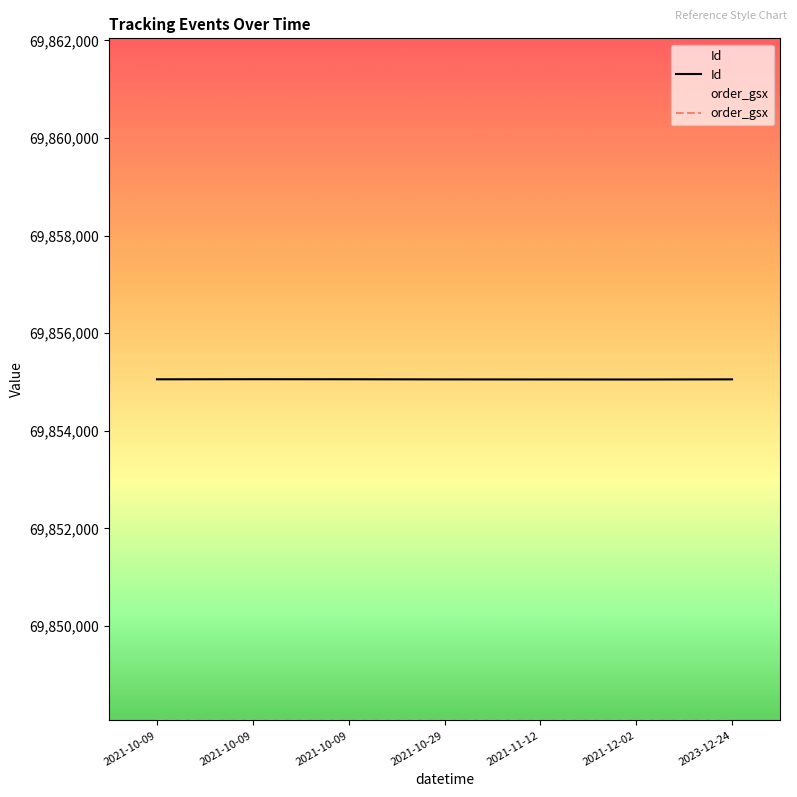

Which series has the largest range (max minus min)?

Id